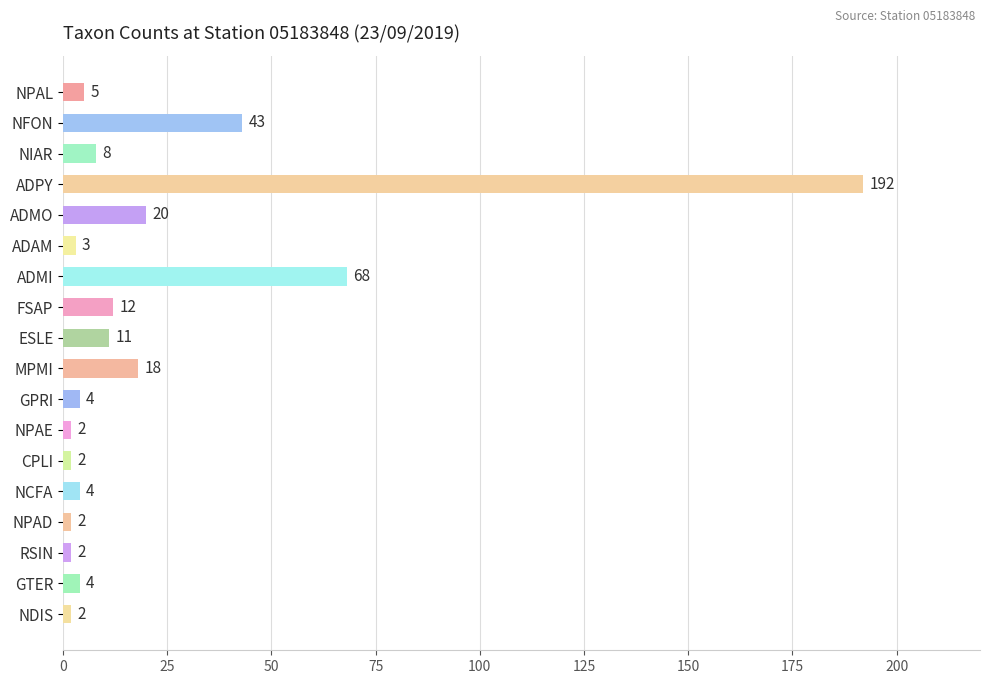

How many series are shown in this chart?

1